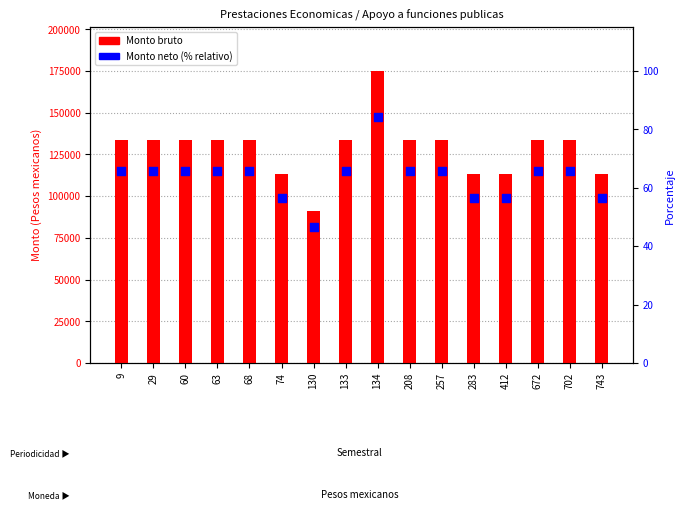

Which series reaches the minimum Y coordinate?

Monto neto (%)